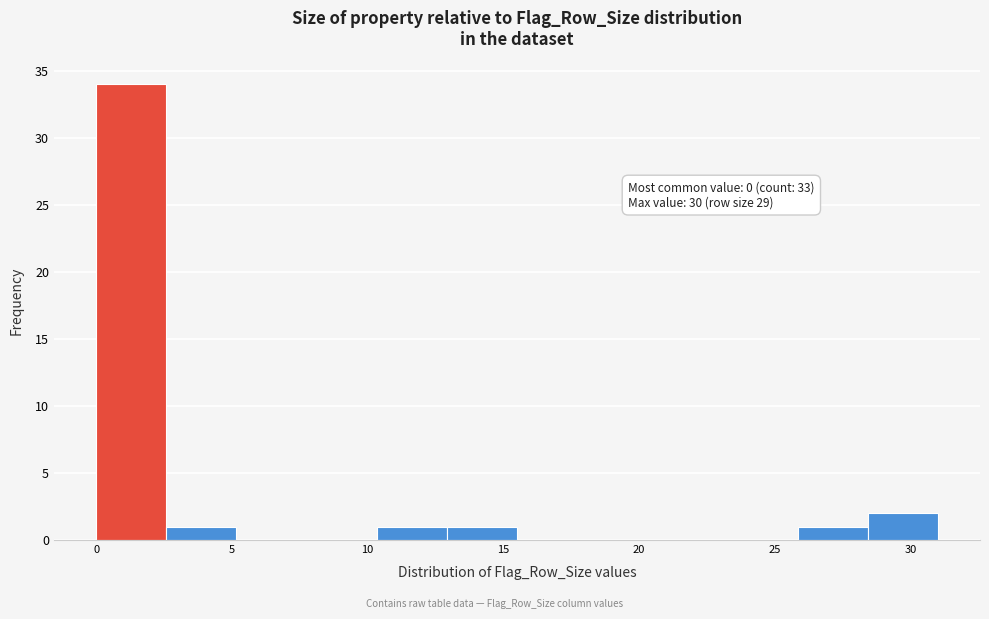

Which range on the x-axis has the tallest bar?

0.0 to 2.5